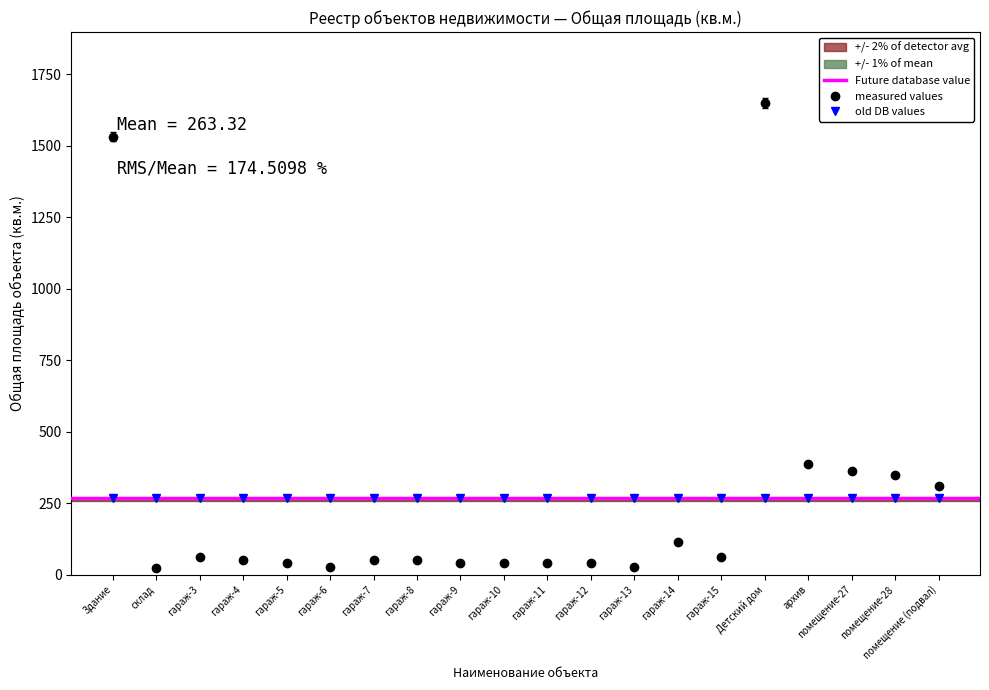

Between гараж-10 and архив, which is larger?

архив